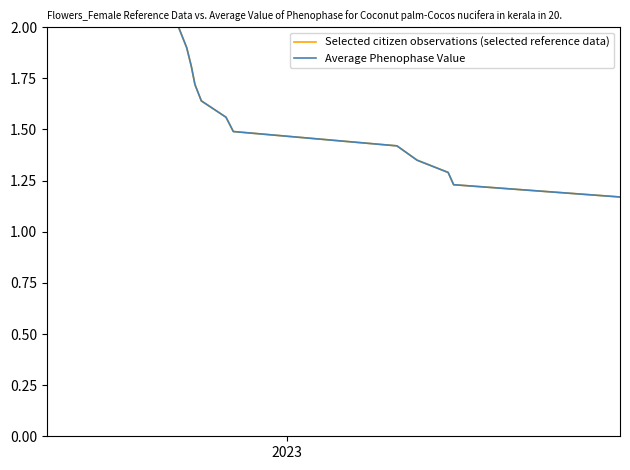

The value of Average Phenophase Value at 19 is 1.7. True or false?

False